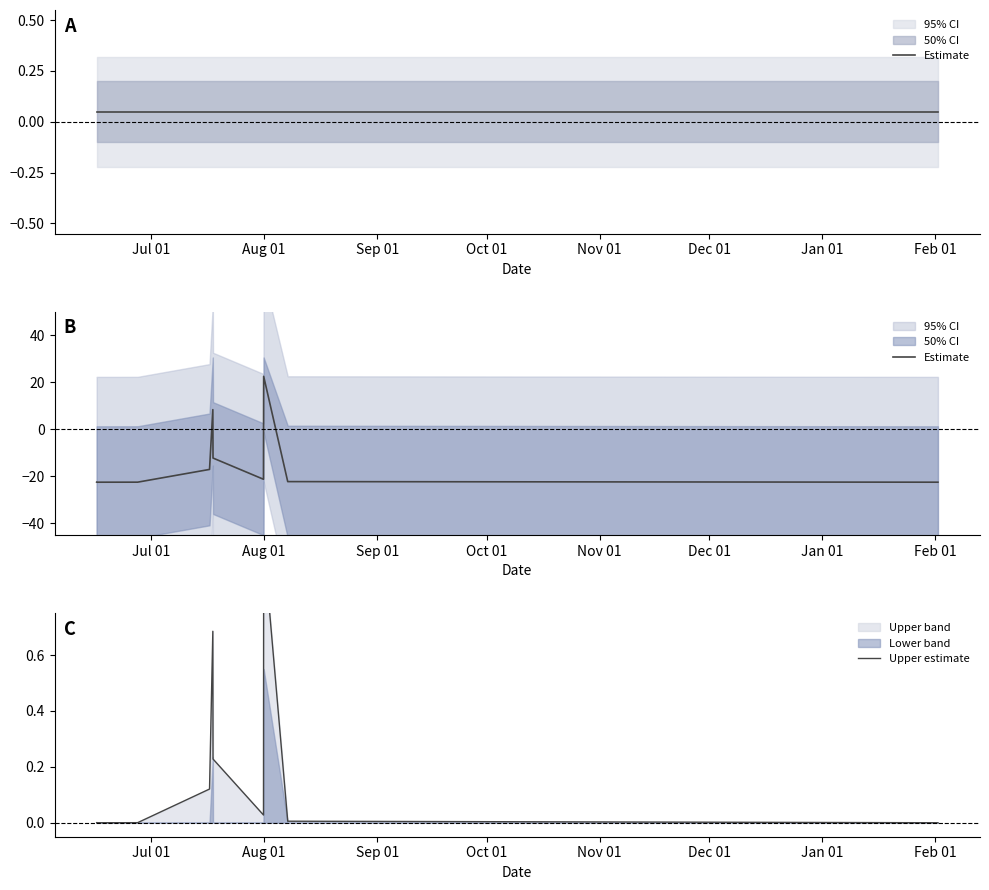

Does the chart have visible grid lines?

No